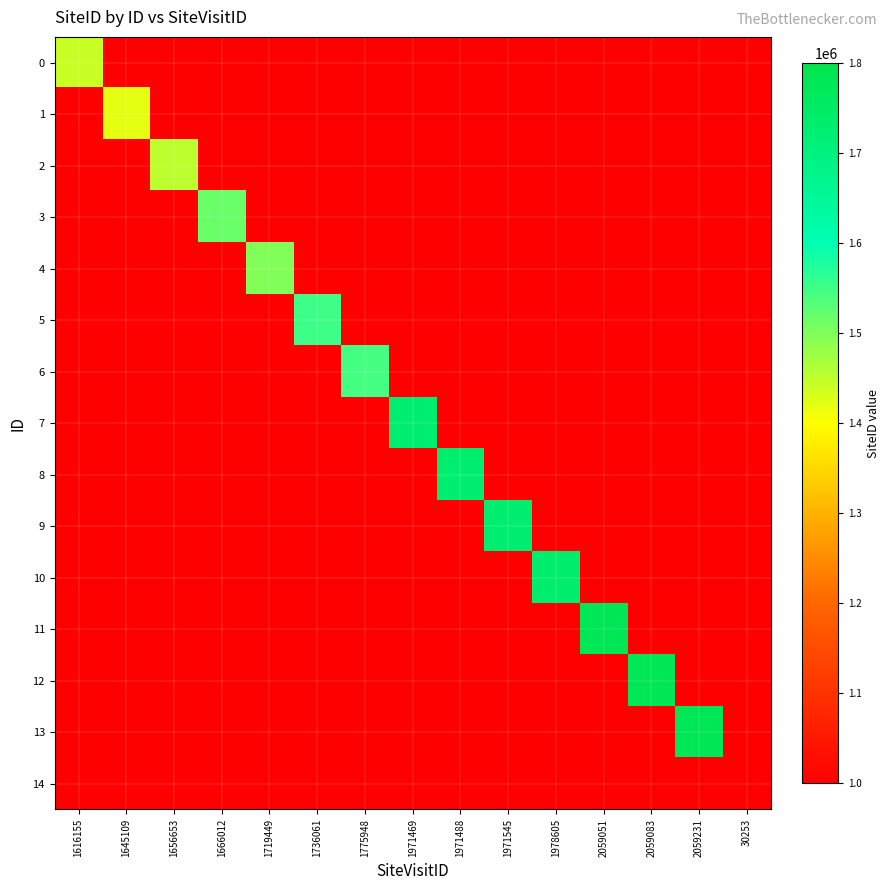

What is the minimum value shown in the chart?

12944.0